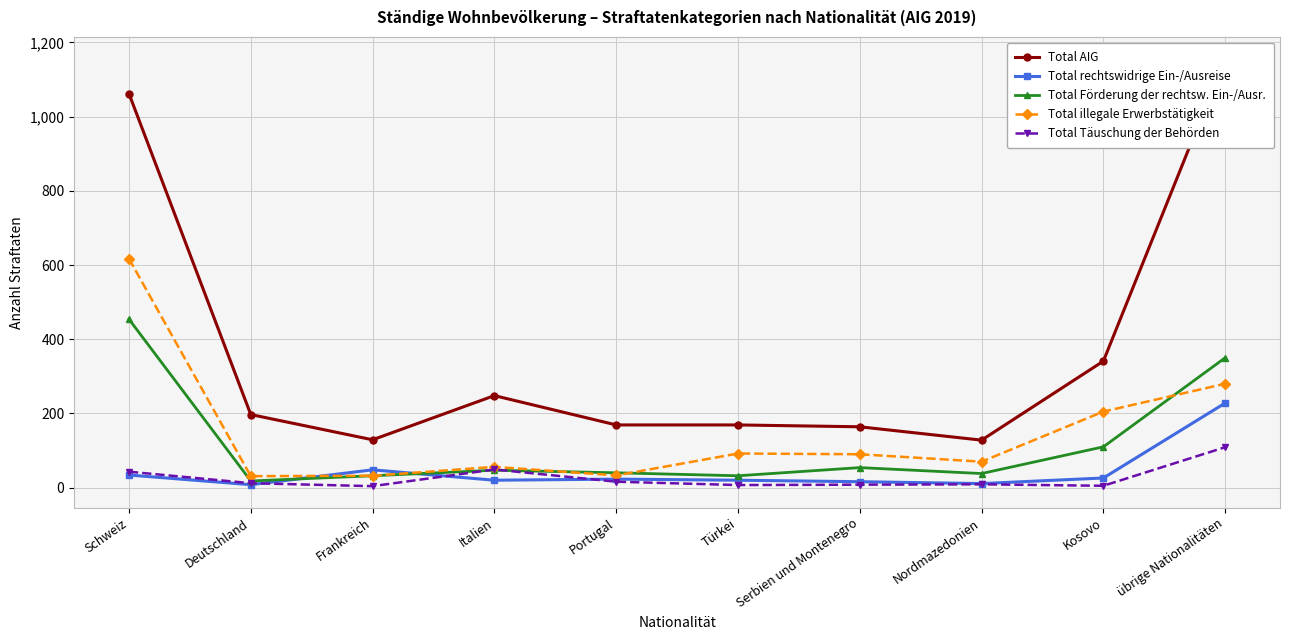

What is the sum of all Total Förderung der rechtsw. Ein-/Ausr. values?

1175